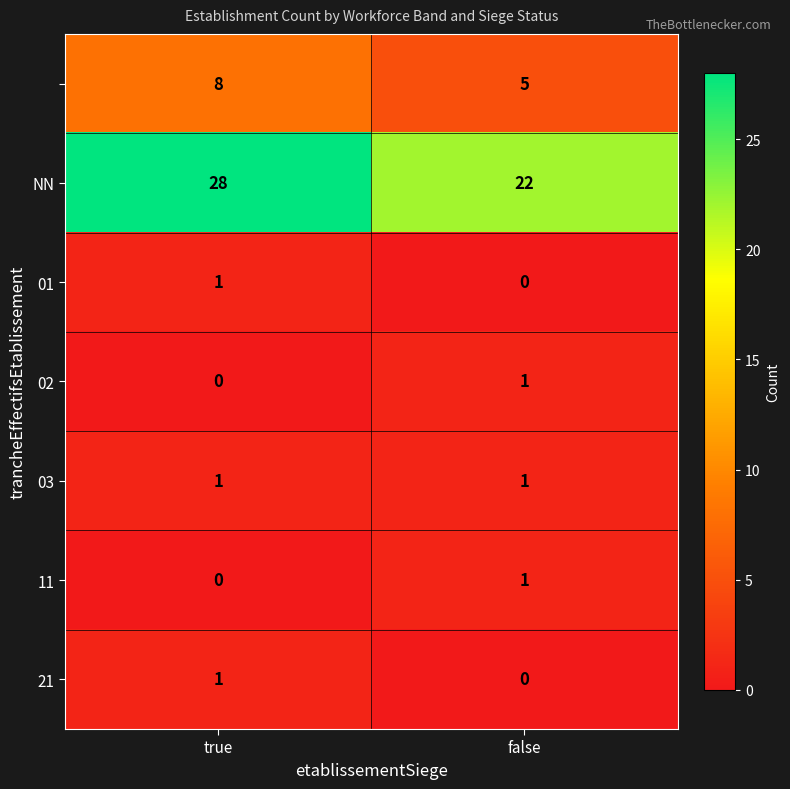

What is the maximum value shown in the chart?

28